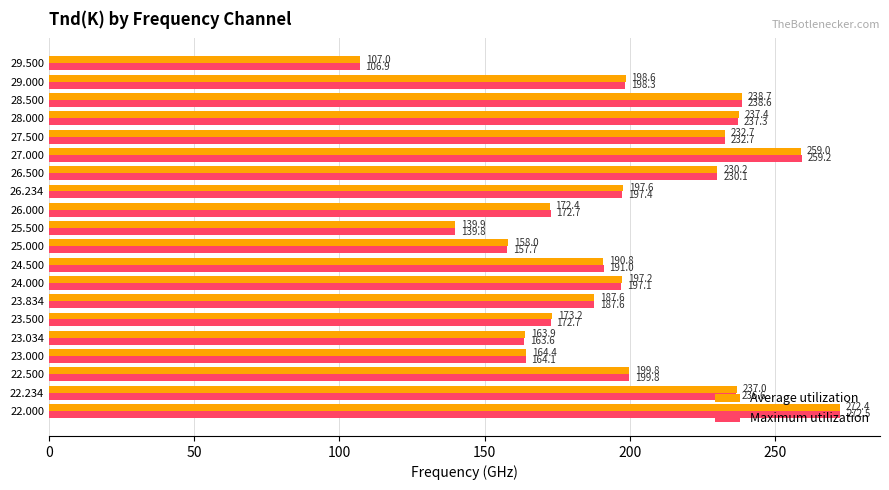

What are all the series names shown in the legend?

Average utilization, Maximum utilization